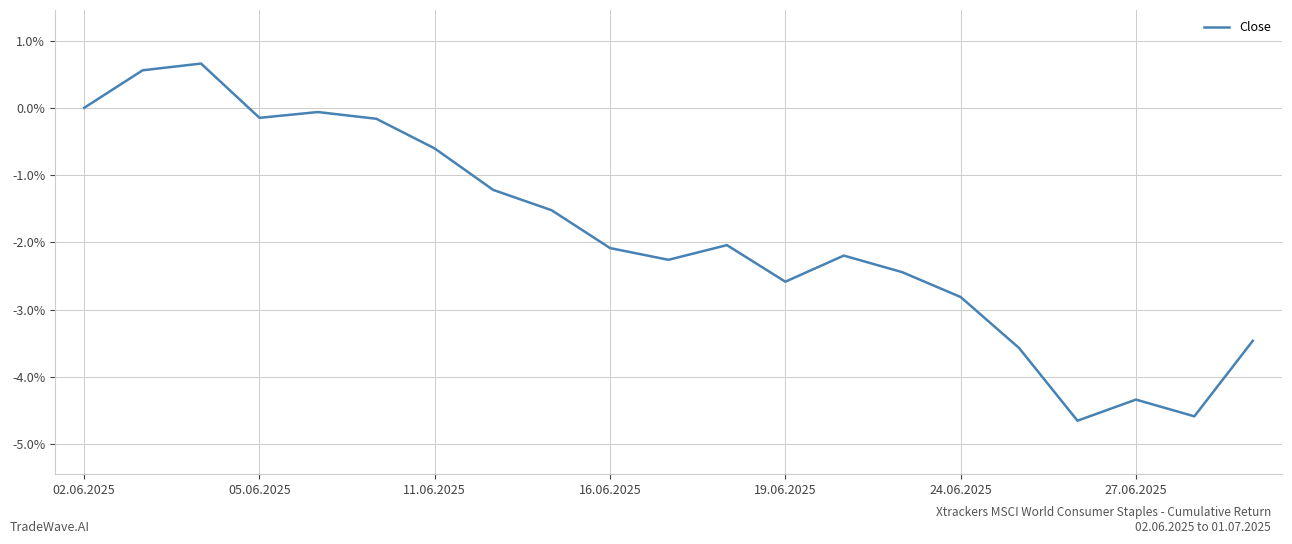

Count the number of data series in this chart.

1